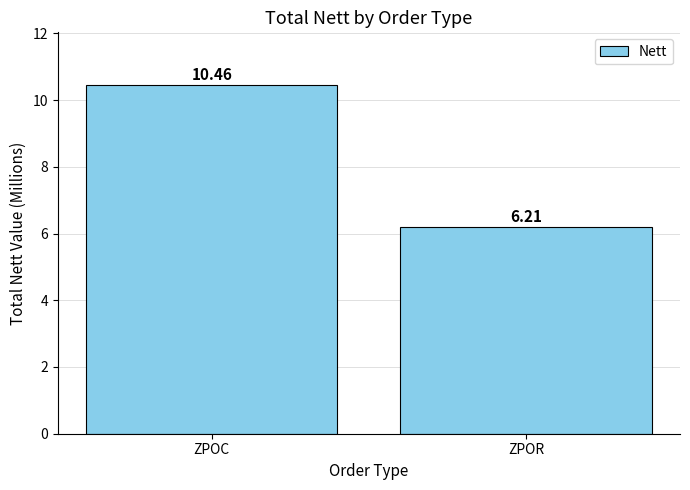

What is the average value?

8.3